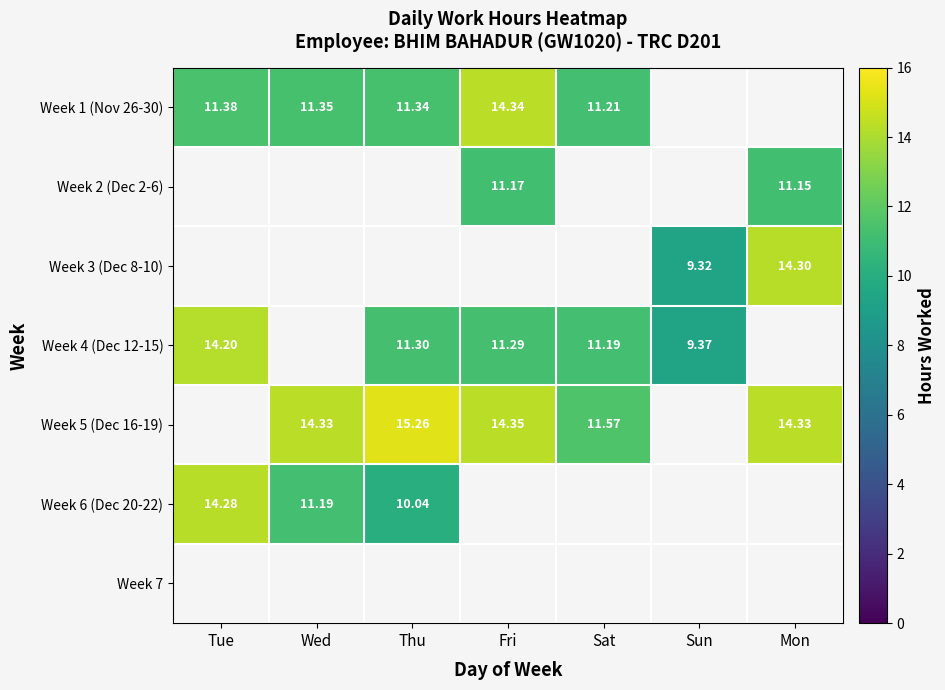

The value of Week 3 (Dec 8-10) at Thu is 8.3. True or false?

False